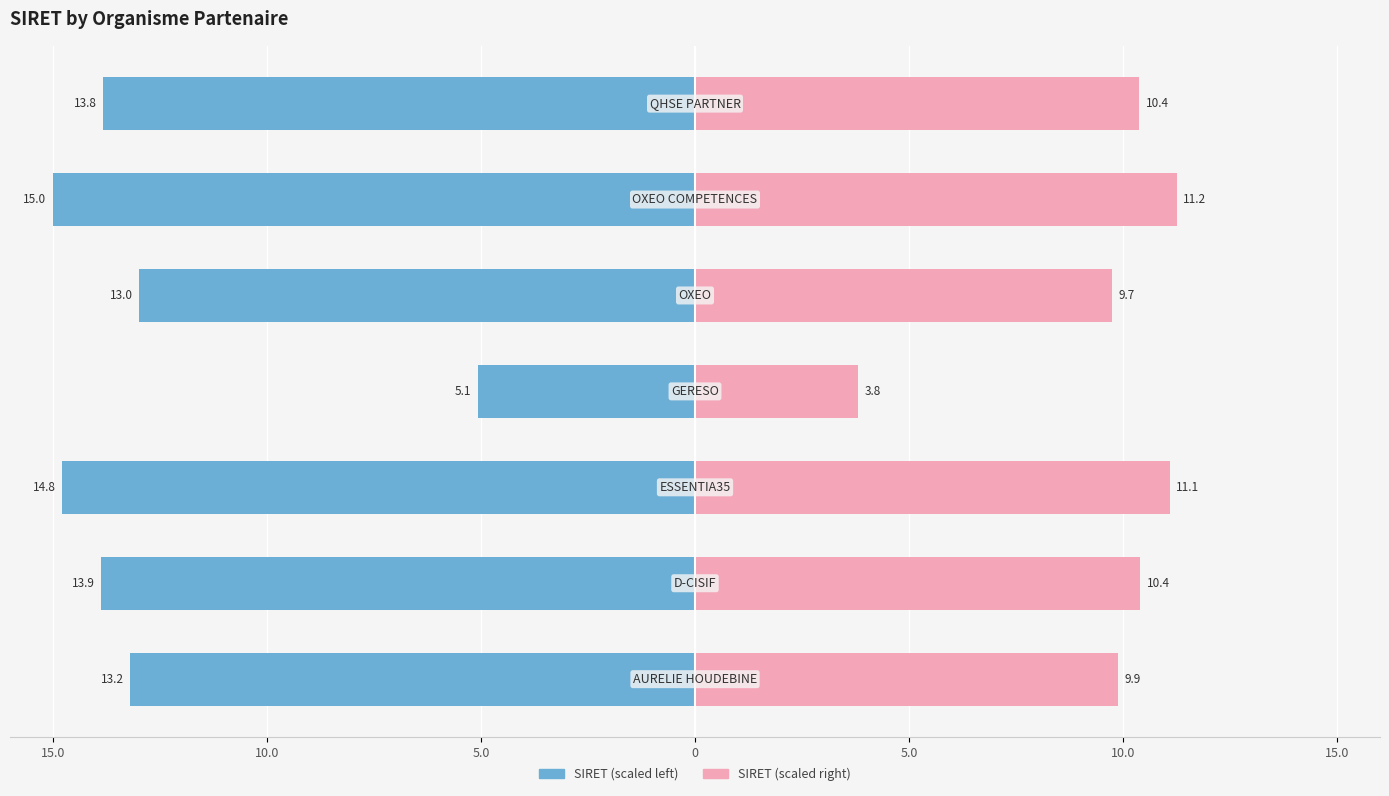

At how many categories does at least one series exceed -11?

7